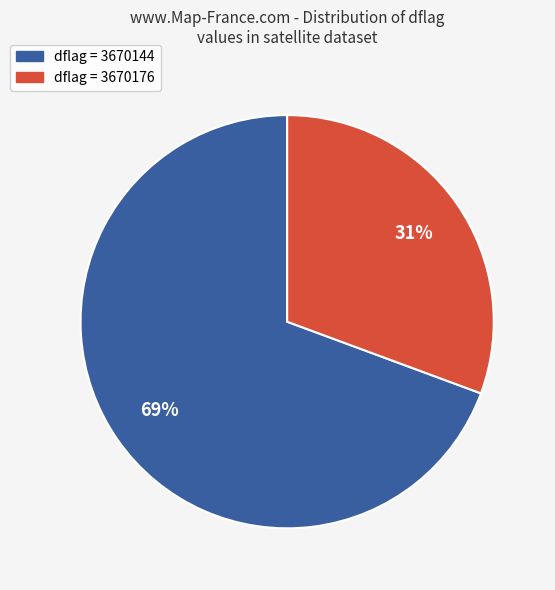

Is there any slice that represents more than half of the pie?

Yes